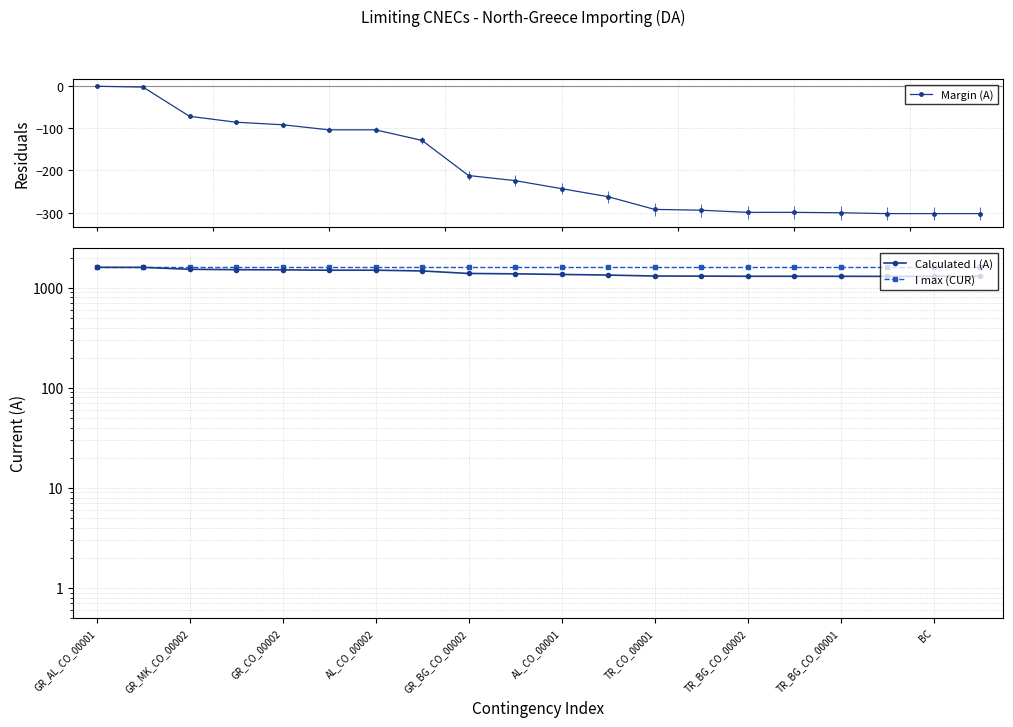

What is the minimum value for Margin (A)?

-302